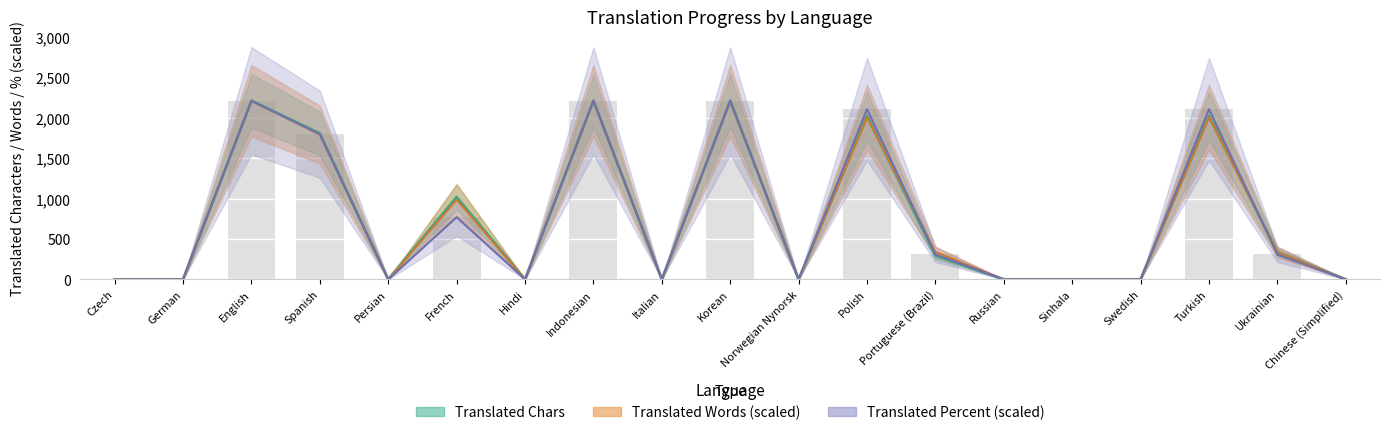

What is the maximum value for translated_percent?

2212.0